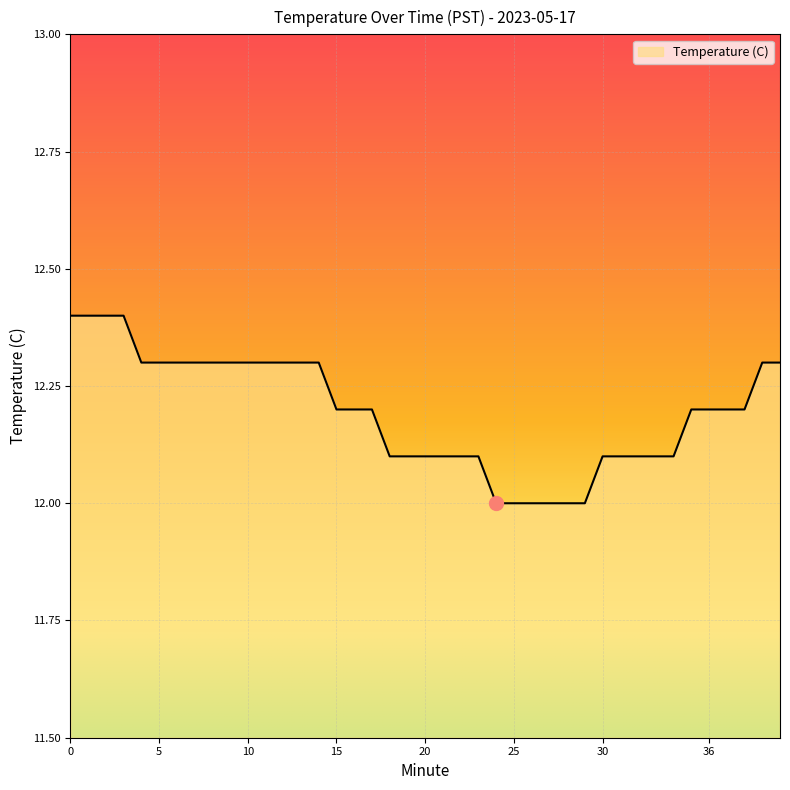

How many lines are shown in the chart?

1